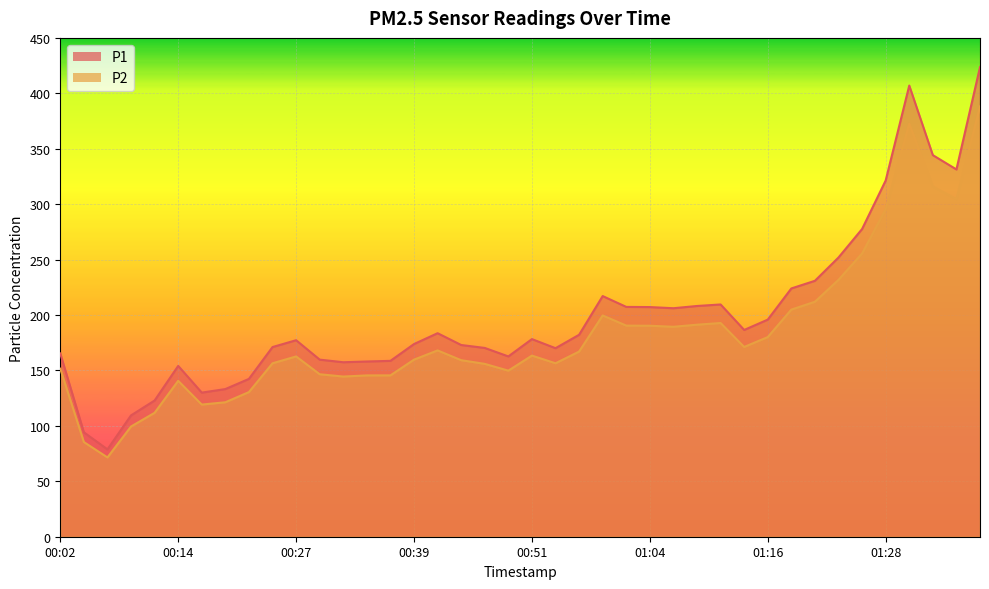

True or false: P2 and P1 cross at least once.

False